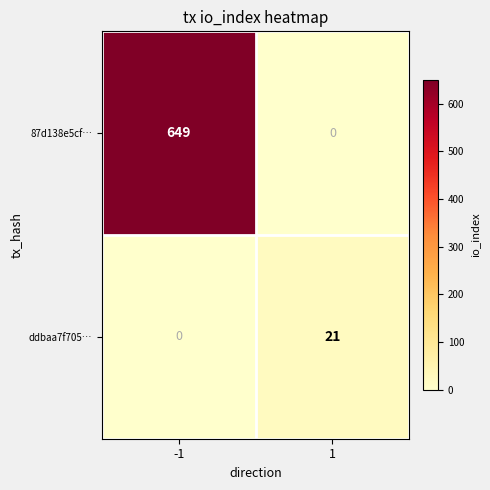

True or false: 87d138e5cf… has a value of 287 at 1.

False